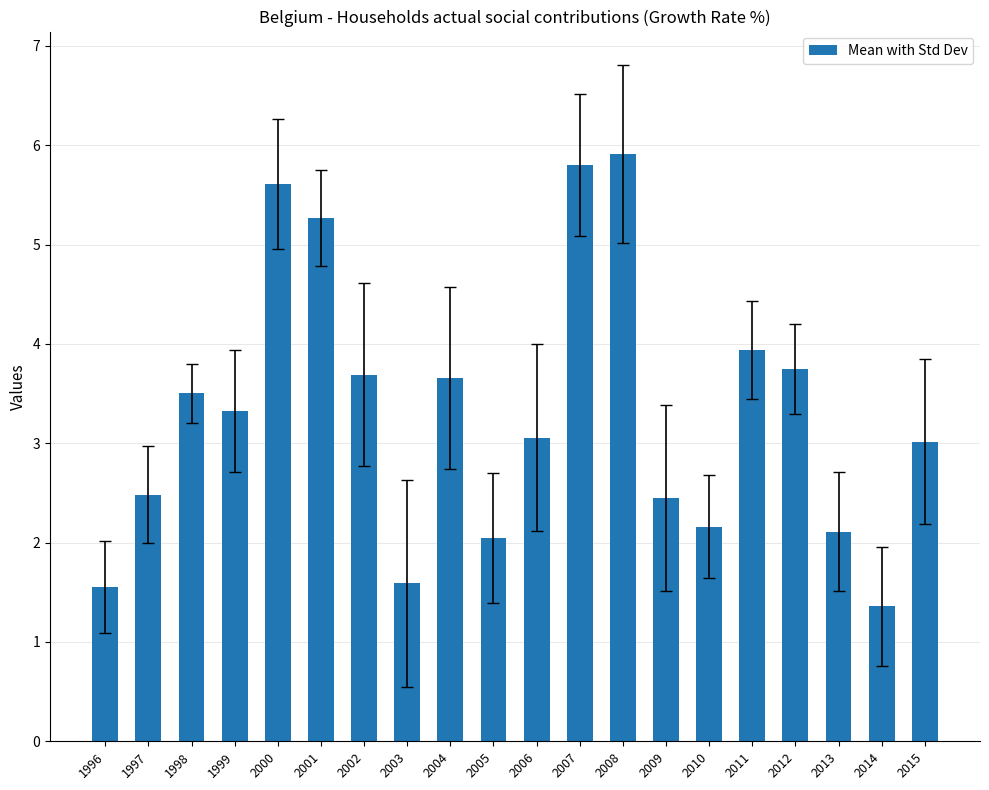

What is the value of the 1st bar from the left?

1.6